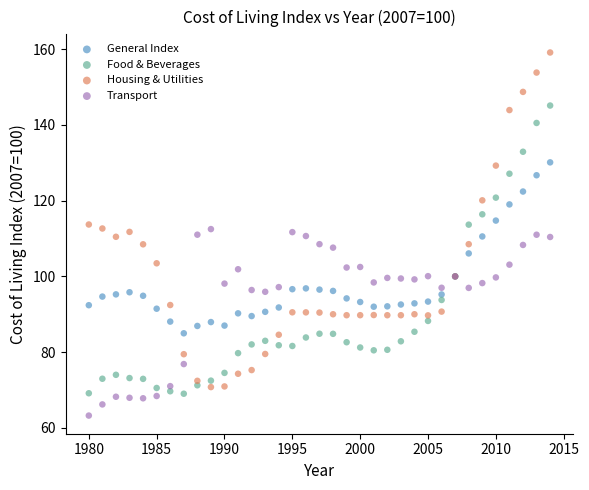

Which series contains the highest Y value?

Housing & Utilities